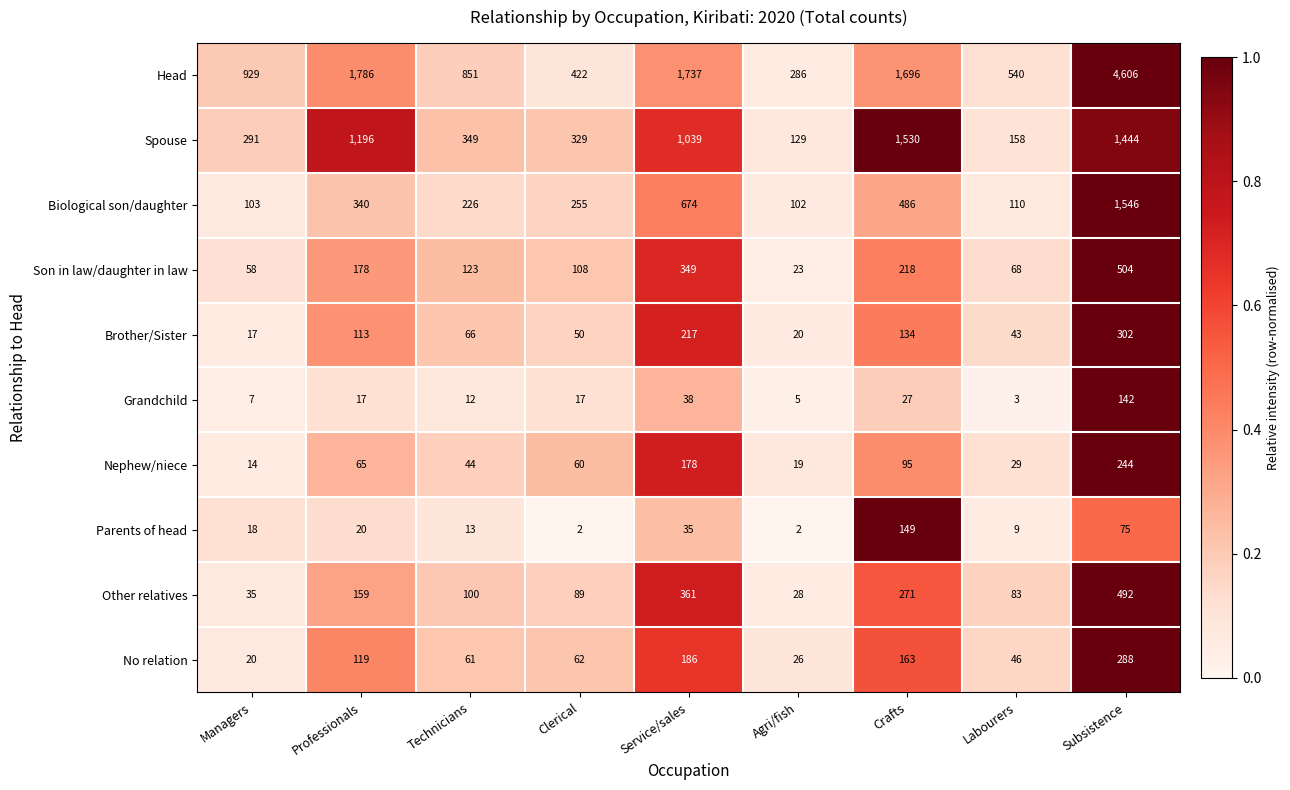

What is the difference between the highest and lowest values at Crafts?

1669